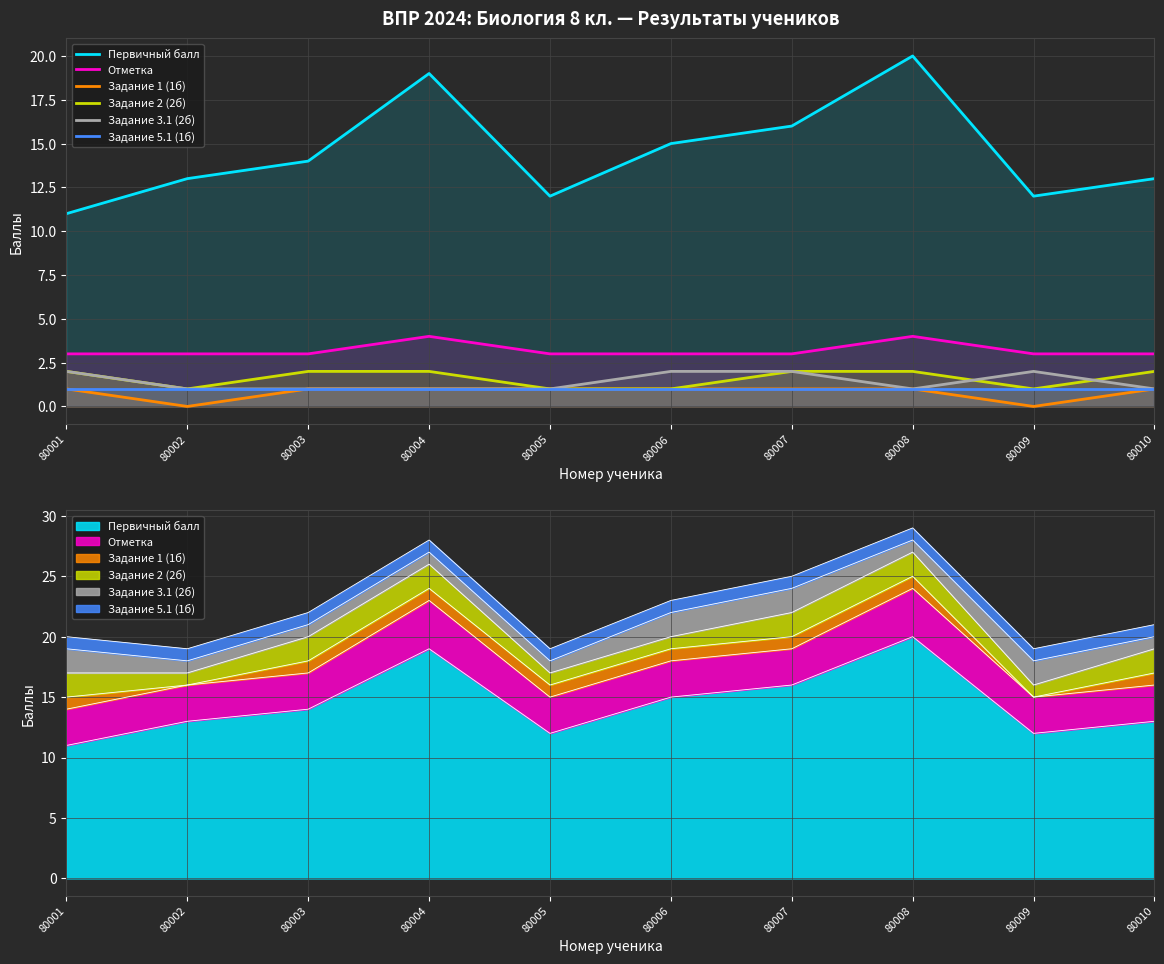

Which series has the largest total across all categories?

Первичный балл